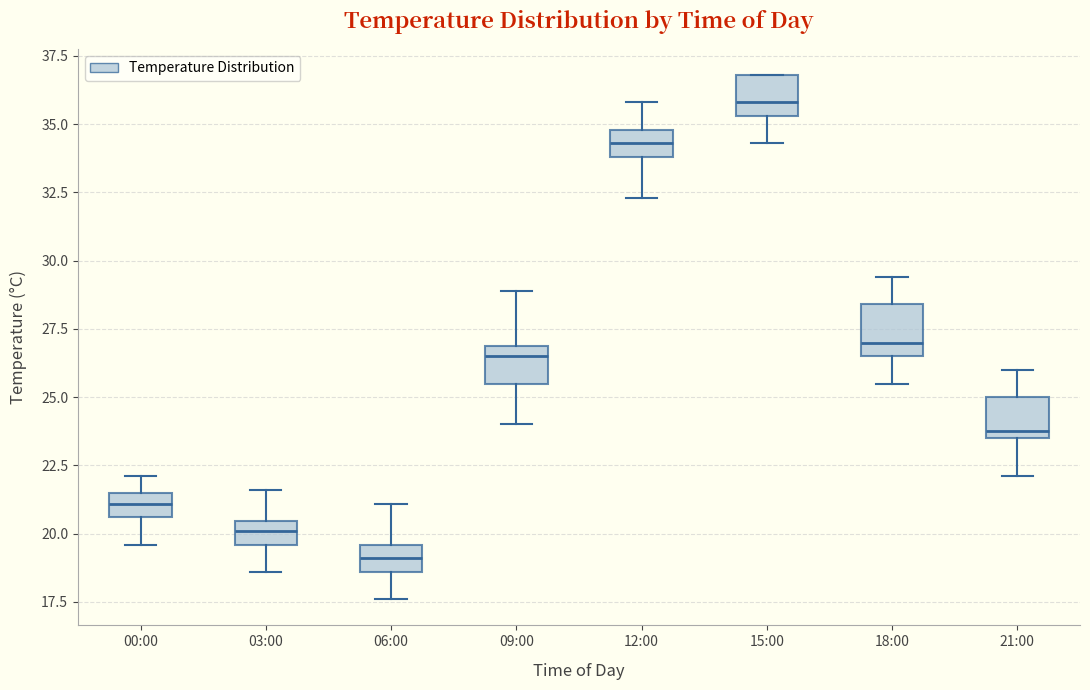

Where does the upper whisker of the box for 06:00 end on the y-axis? The values are not printed on the chart, so give them approximately, as read against the axis.

21.0